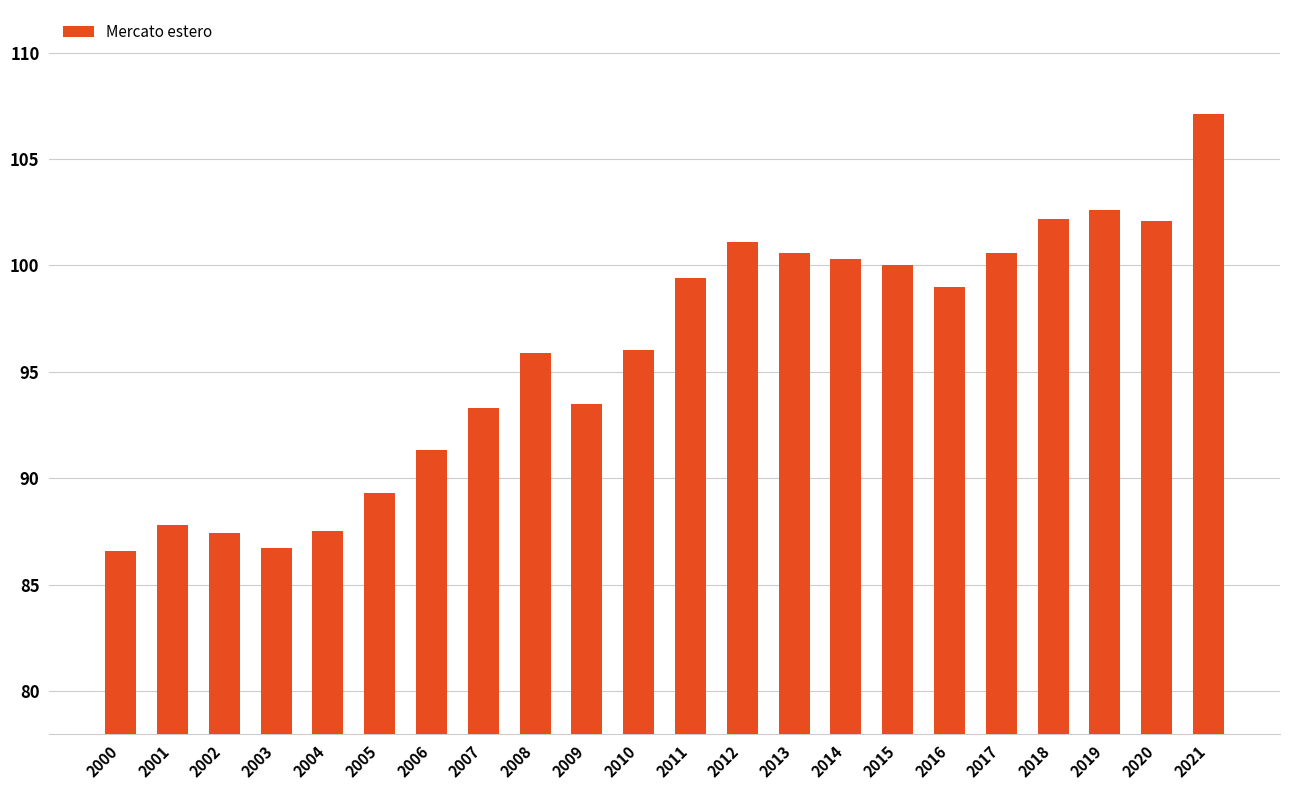

How many bars are there in total?

22